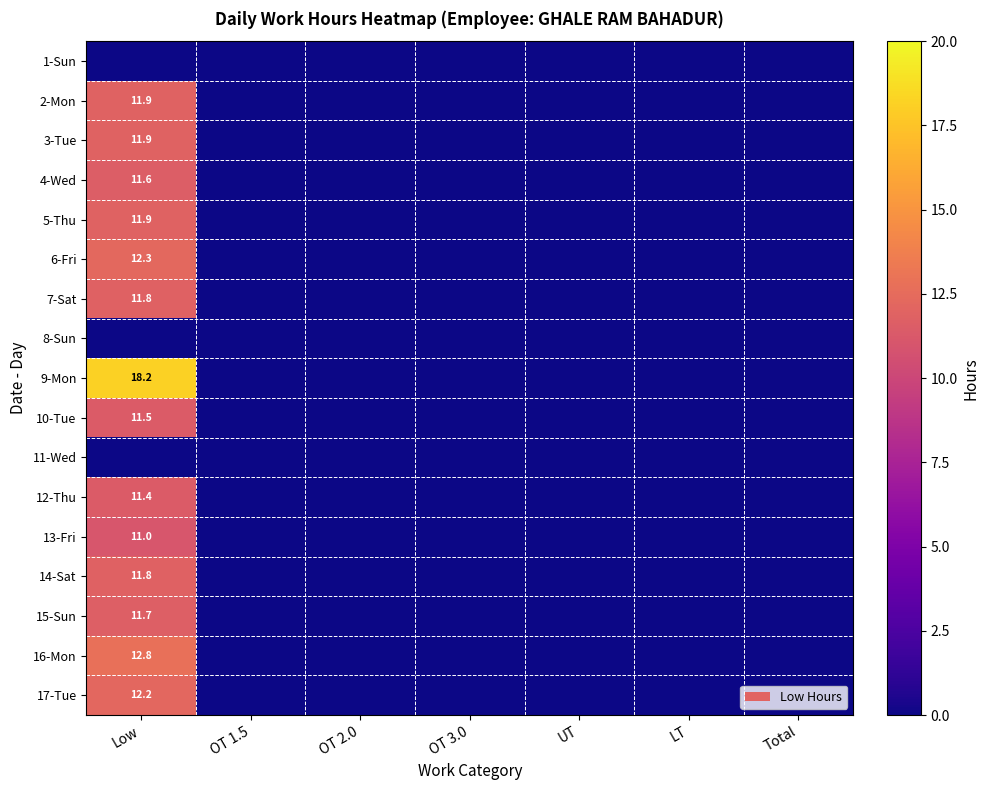

What is the sum of all 6-Fri values?

12.3